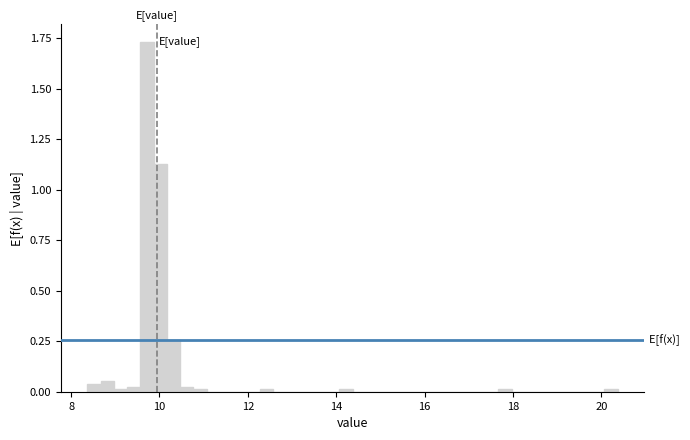

Read against the x-axis, roughly where is the centre of the tallest bar?

9.8